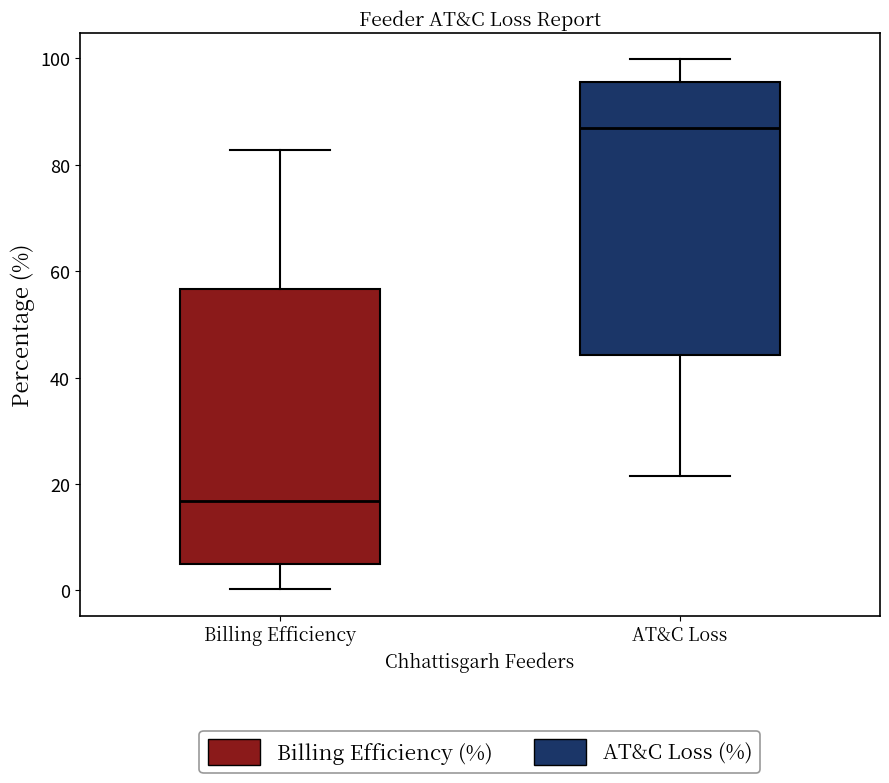

Which box has the highest median line?

AT&C Loss